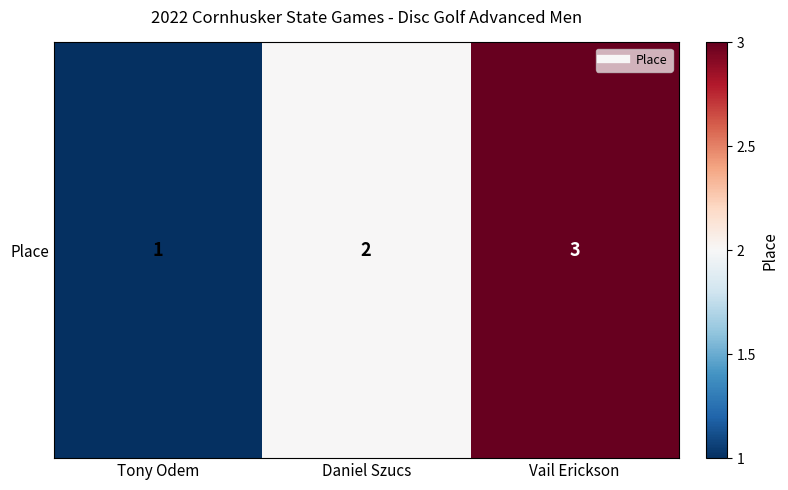

Approximately how many times larger is the value at Tony Odem compared to Vail Erickson?

0.3